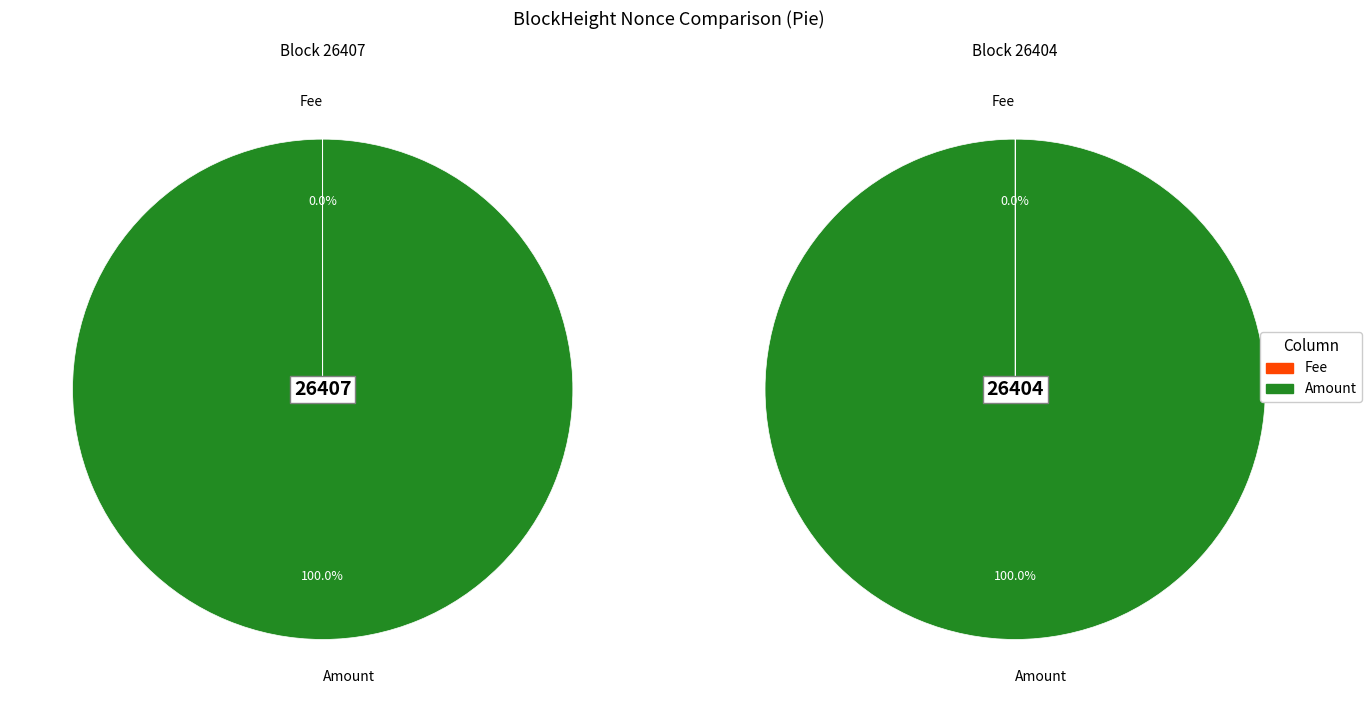

To the nearest percent, what is the difference between the largest and smallest slice percentages?

100%